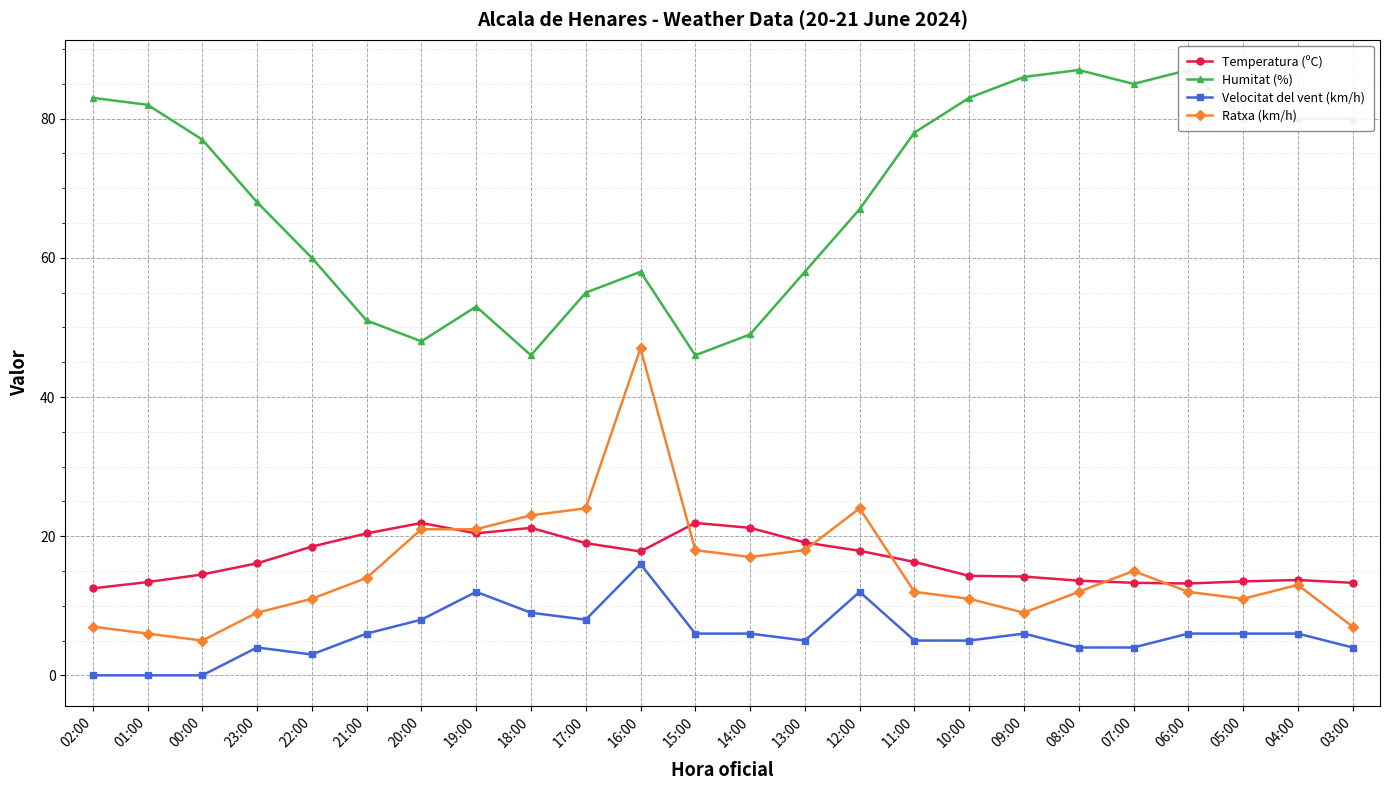

True or false: Ratxa (km/h) and Humitat (%) intersect in this chart.

False